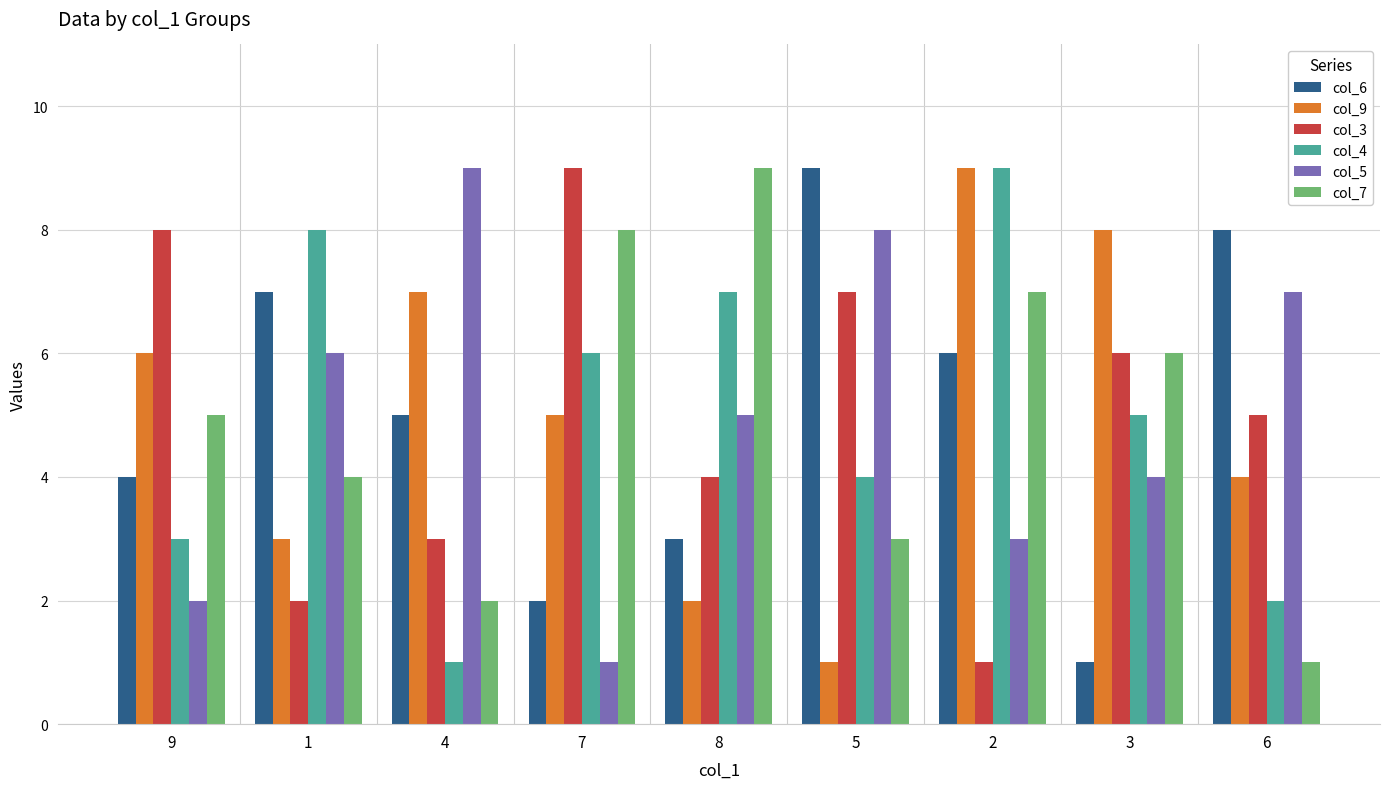

What is the difference between the highest and lowest values at 8?

7